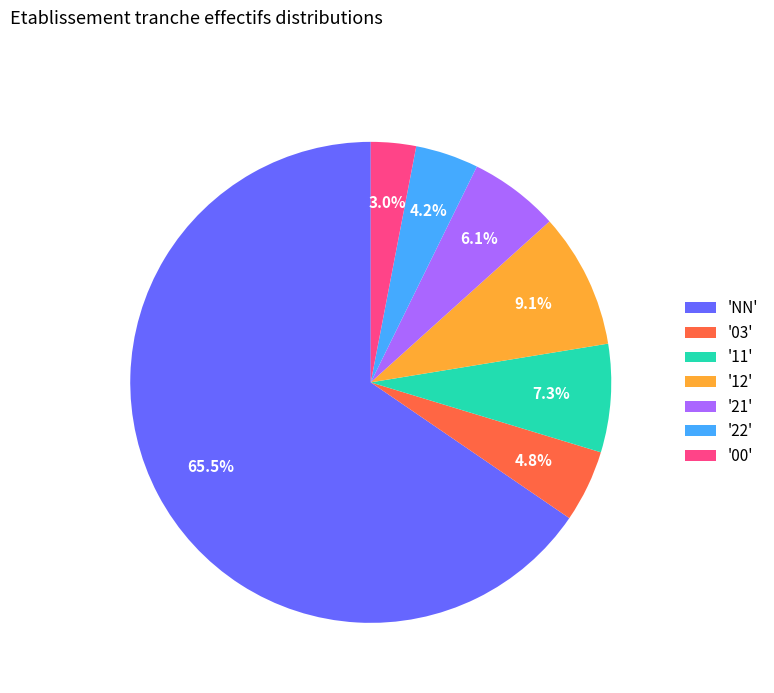

To the nearest percent, what is the average slice percentage?

14%